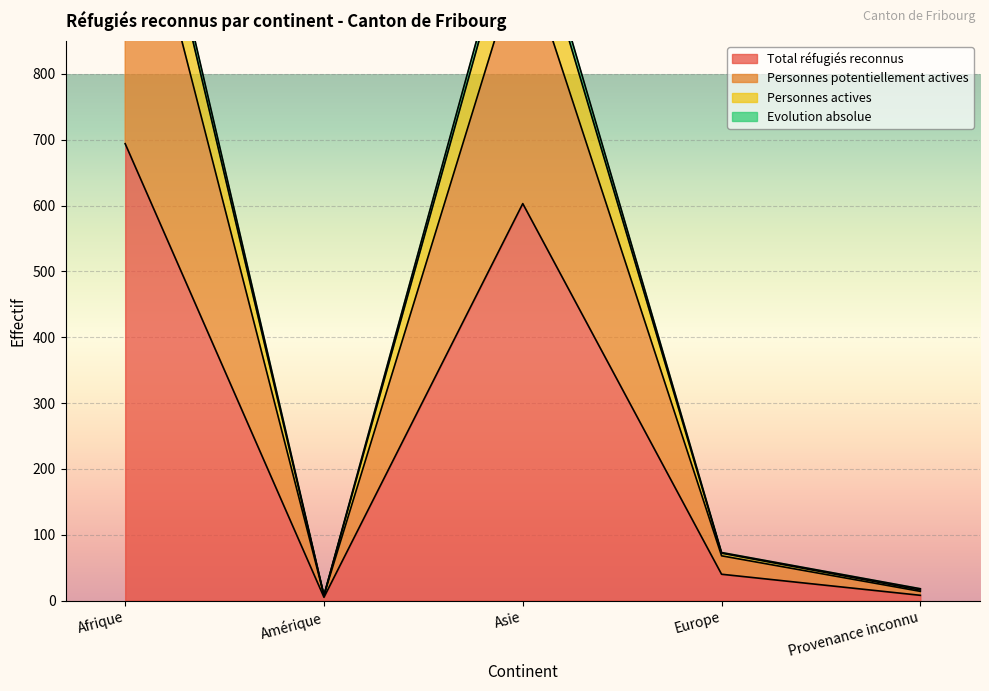

The Total réfugiés reconnus series shows 603 at Asie. True or false?

True